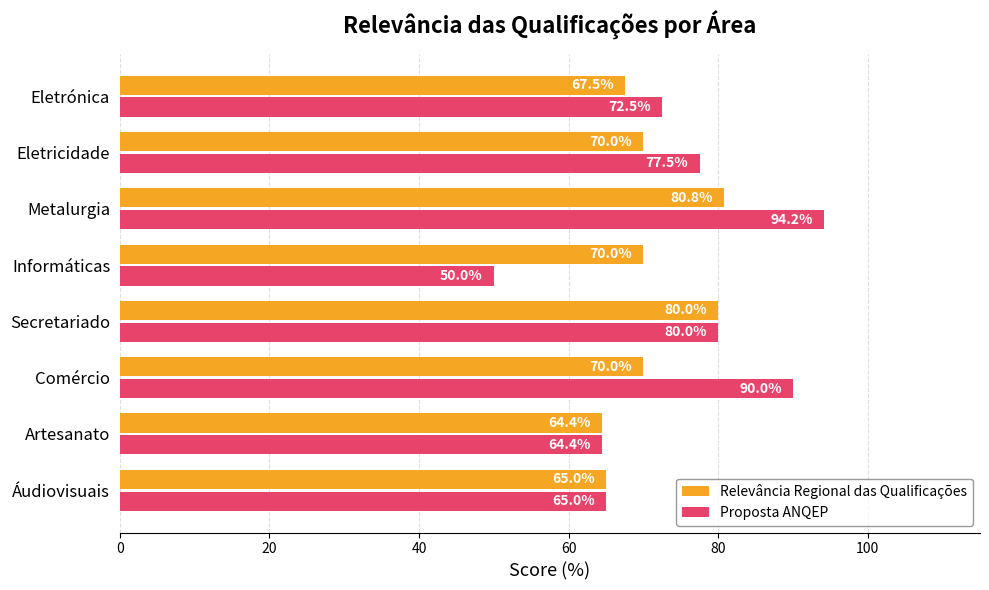

What is the difference between the Relevância Regional das Qualificações values at Artesanato and Informáticas?

5.6